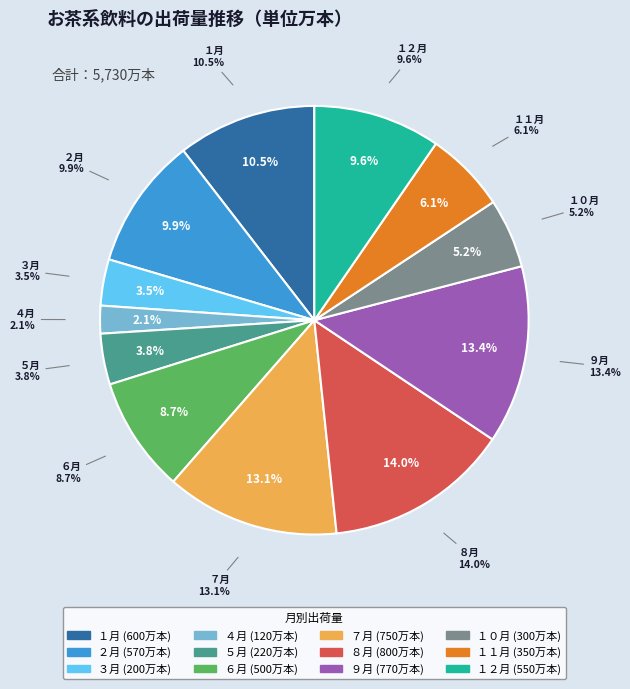

How many segments does this pie chart have?

12